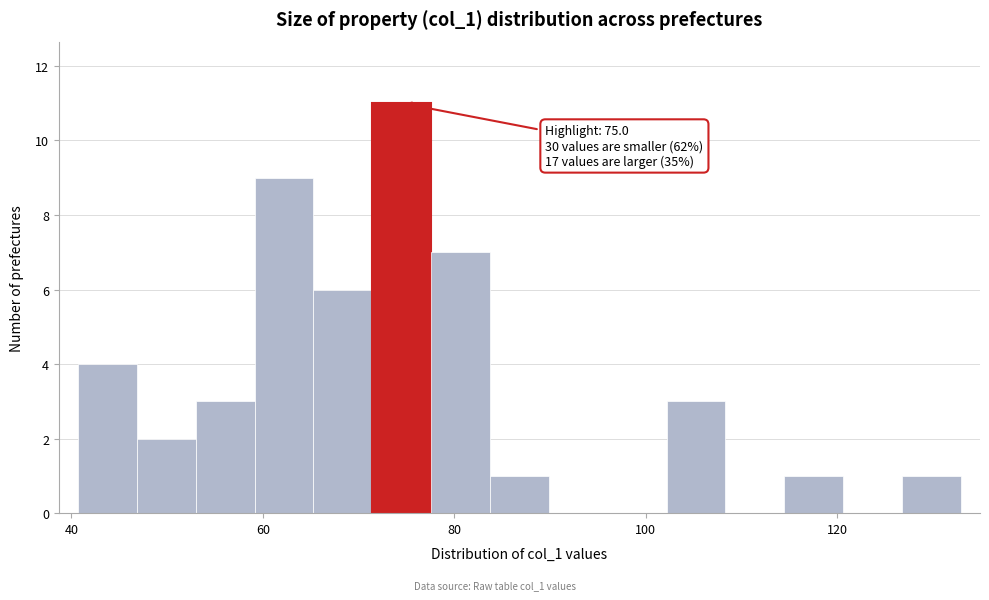

Around what value on the x-axis is the tallest bar? Give the approximate position of its centre, as read against the axis.

74